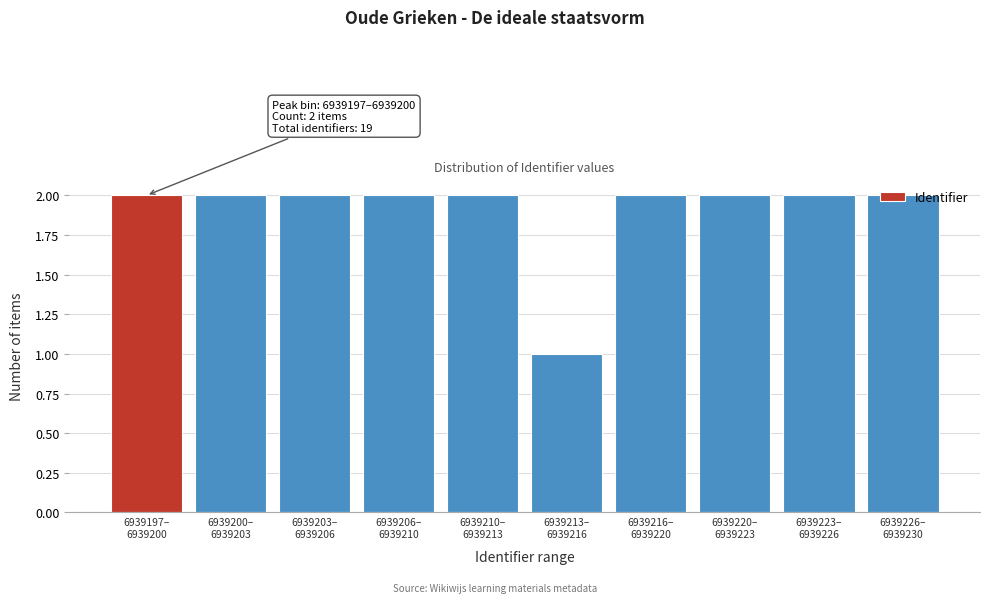

What is the sum of all values?

19